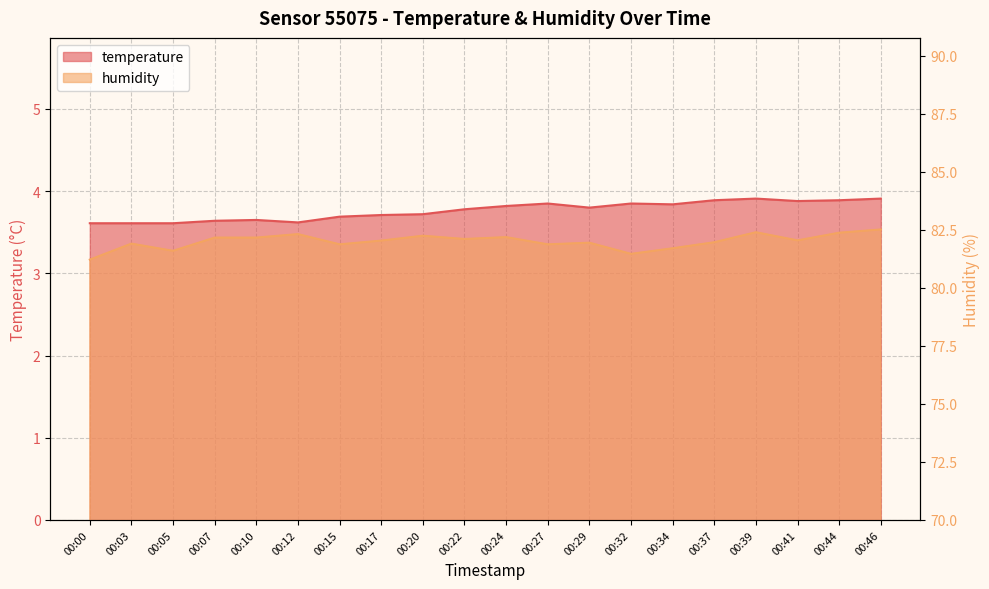

True or false: temperature has a value of 3.8 at 00:22.

True